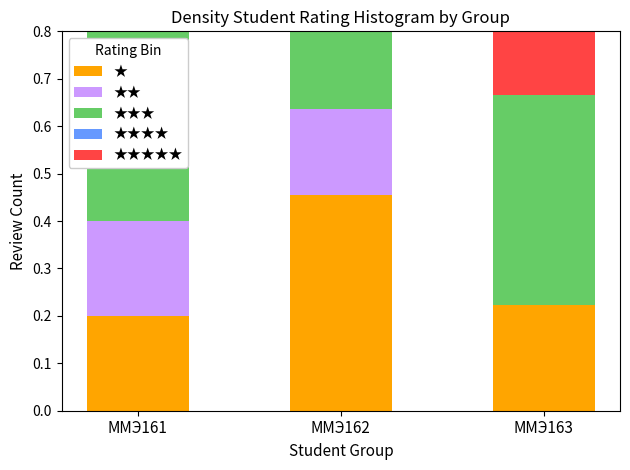

At which label does ★ reach its minimum?

ММЭ161